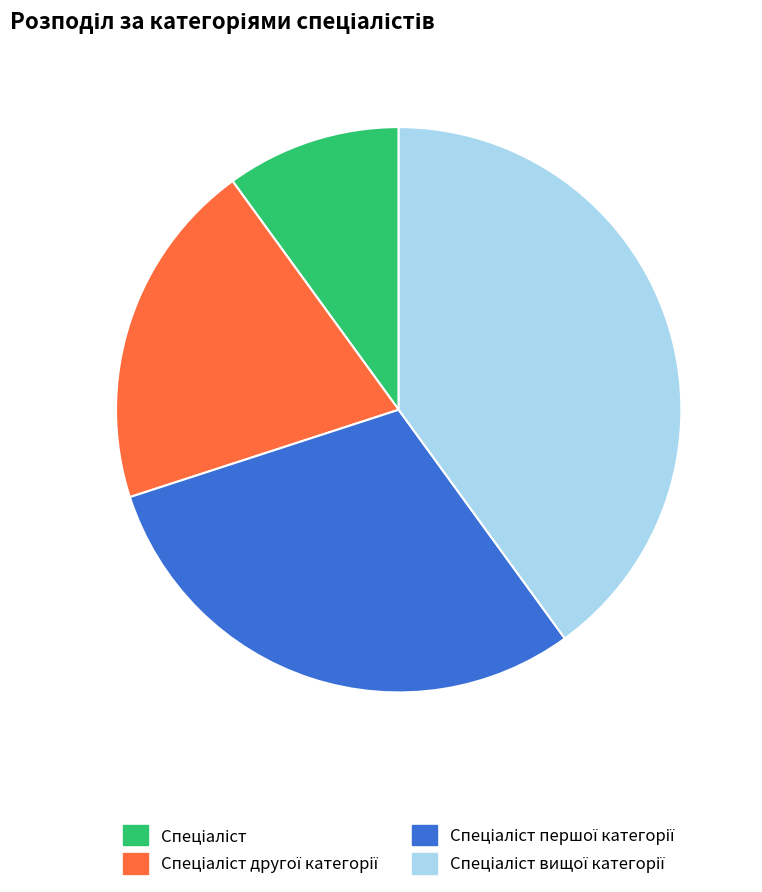

Is there a majority slice in this chart?

No